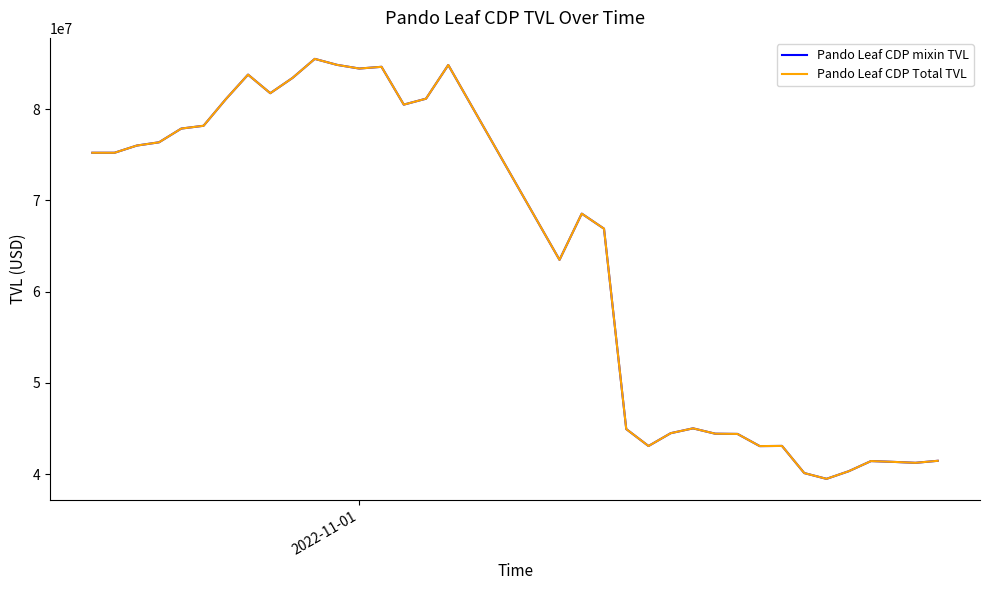

Does the chart display data point markers on the line(s)?

No